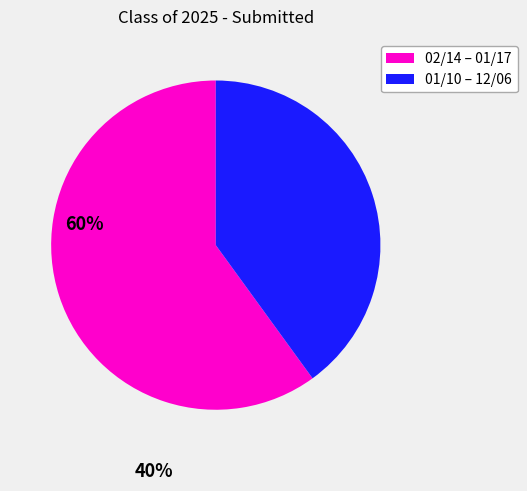

Which has a higher value, 02/14 – 01/17 or 01/10 – 12/06?

02/14 – 01/17